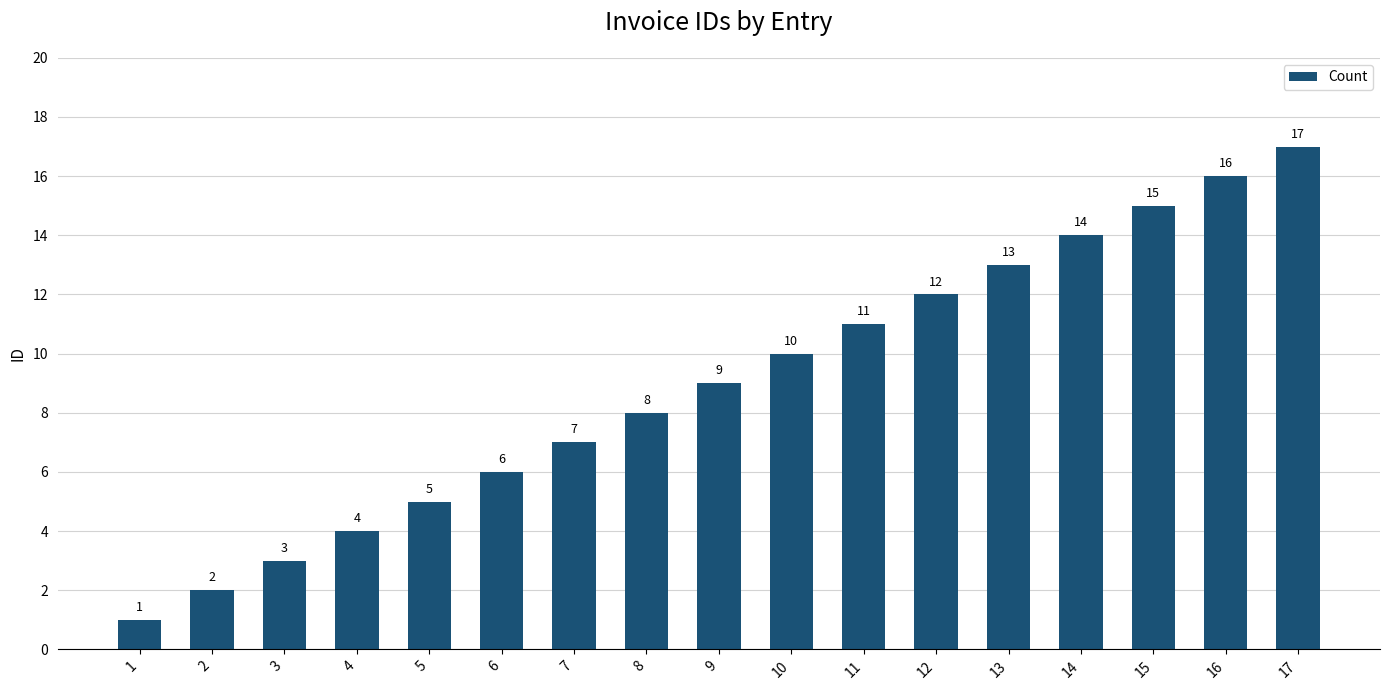

How many values are below 9?

8